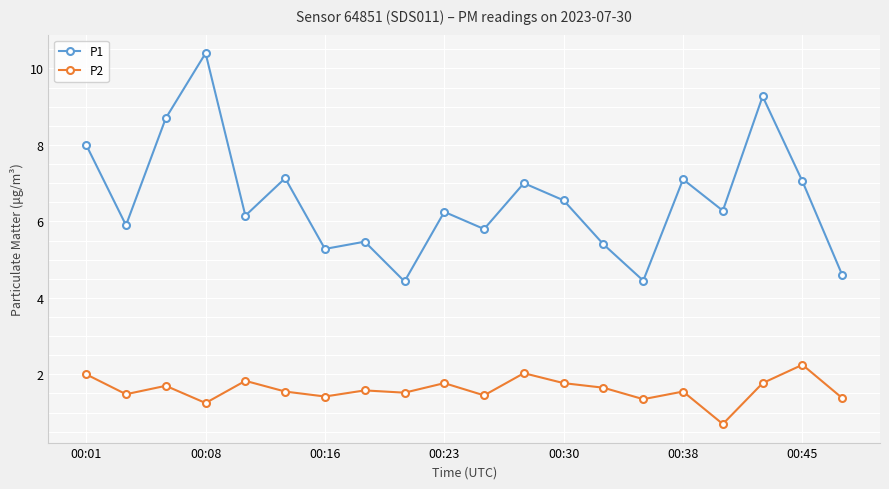

What is the difference between the maximum and minimum values in the P1 series?

6.0